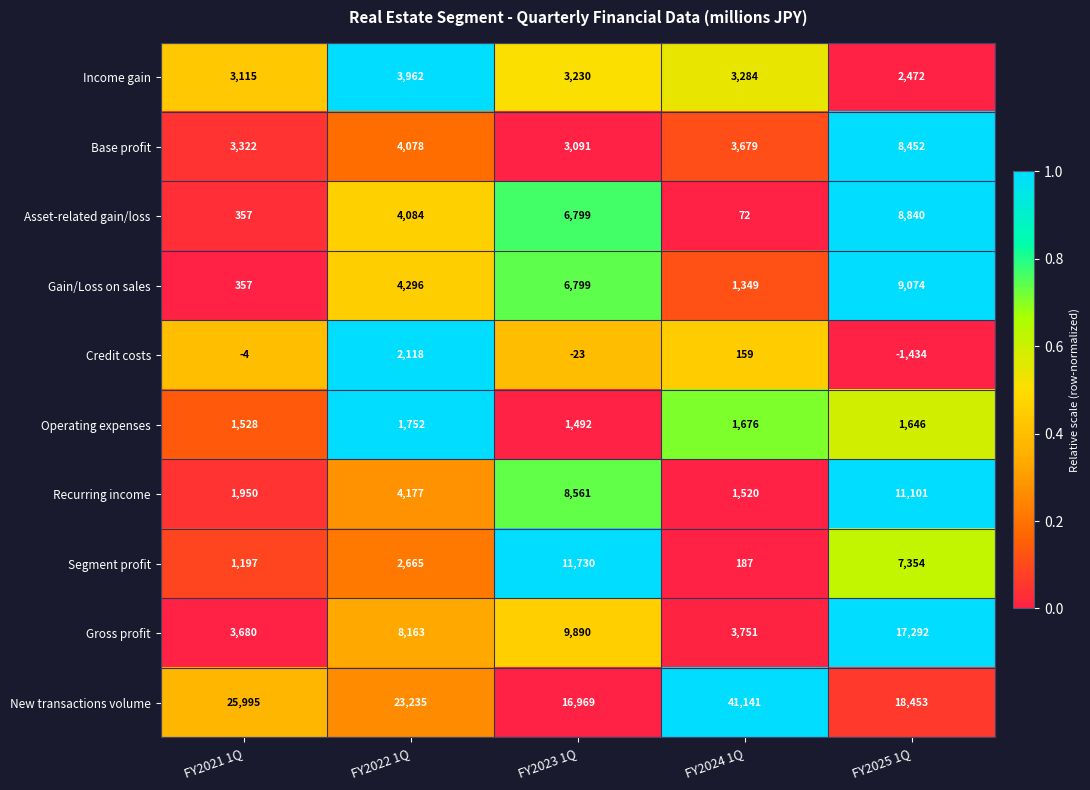

What is the difference between the second highest and minimum values in the Base profit series?

987